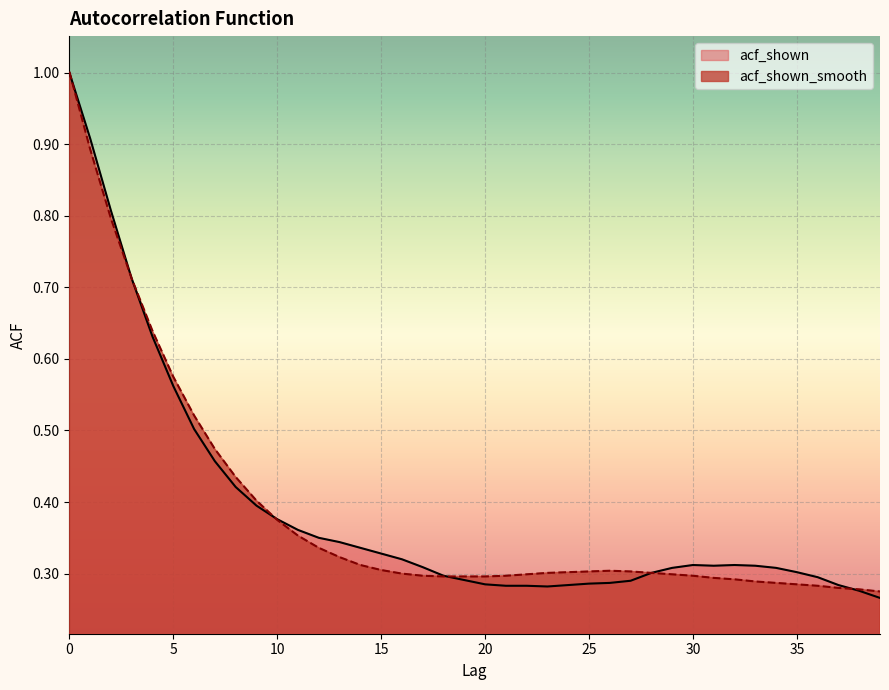

Which series has the largest total across all categories?

acf_shown